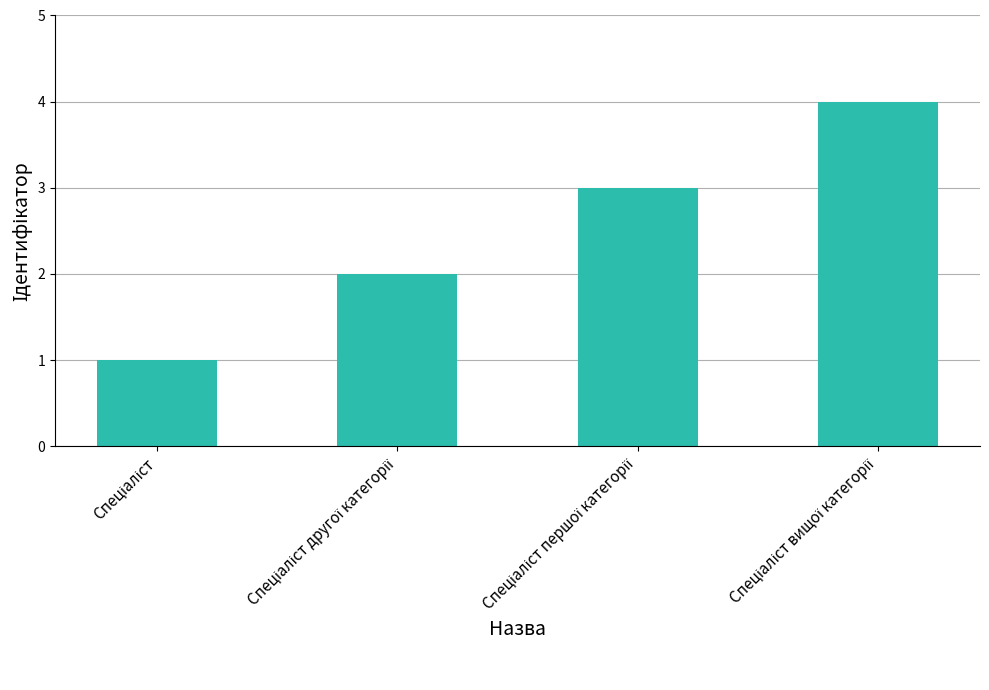

What is the maximum value shown in the chart?

4